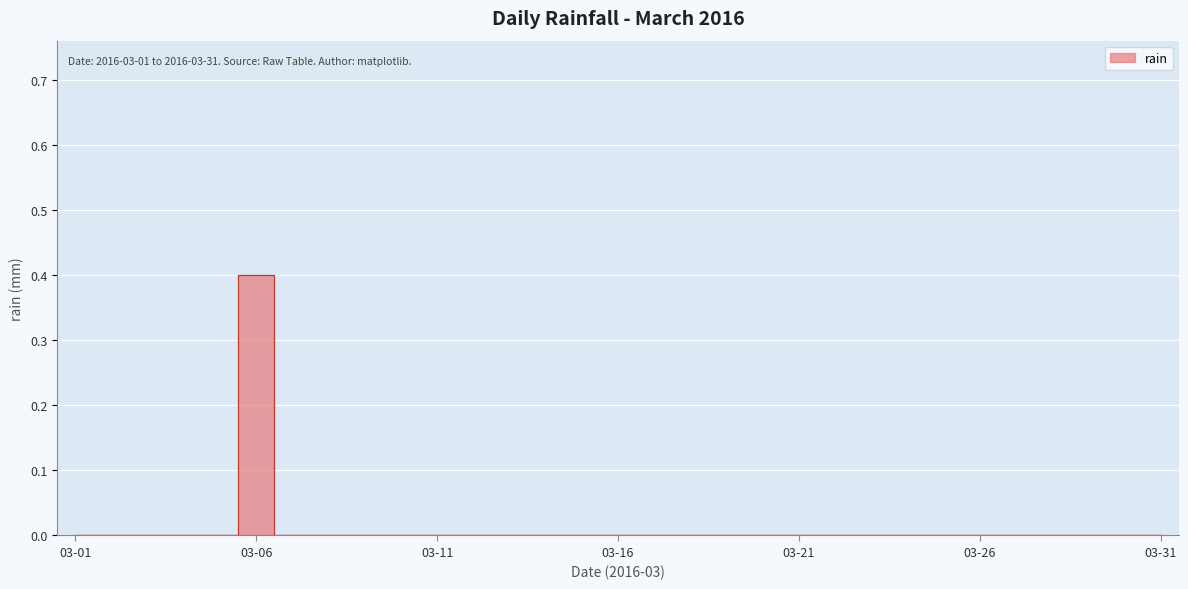

What is the maximum value shown in the chart?

0.4